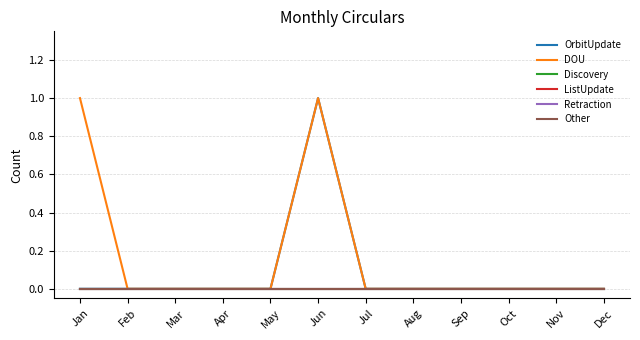

Is this an area chart (filled region under the line)?

No